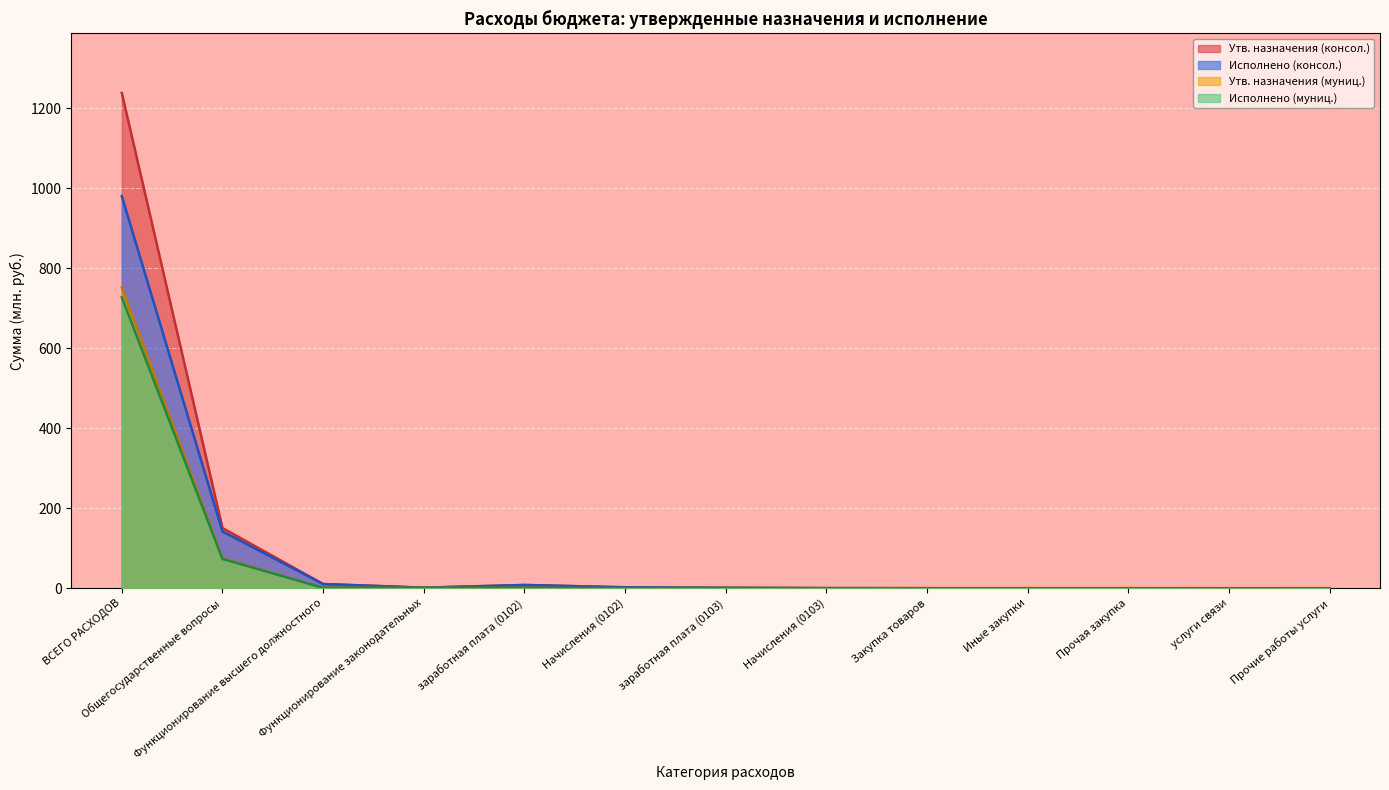

What is the highest value of the Исполнено (консол.) series?

980.2